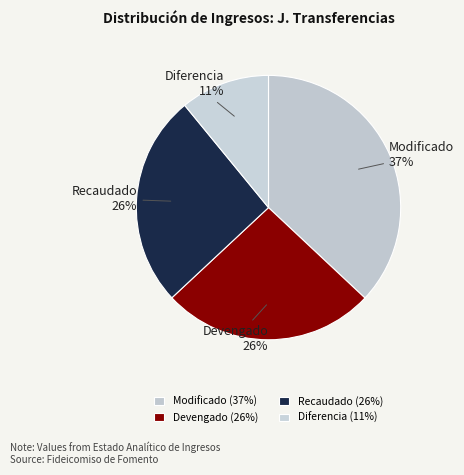

How many segments does this pie chart have?

4